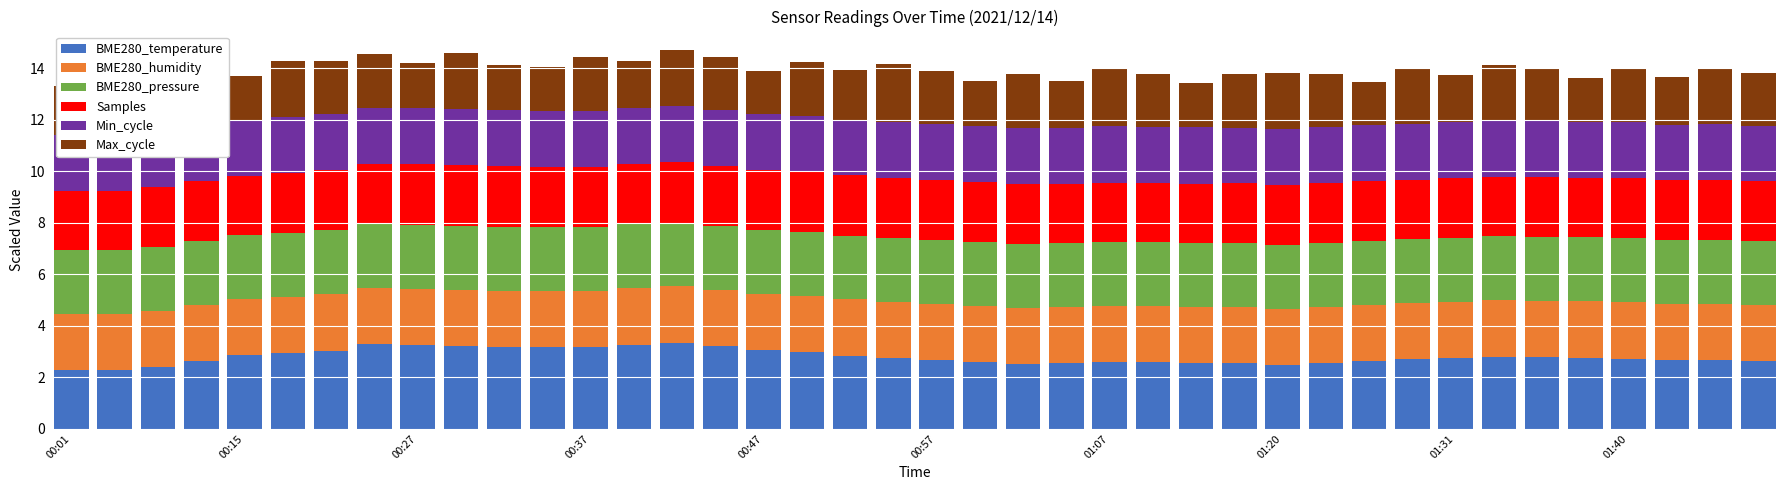

What is the highest value of the BME280_temperature series?

3.3